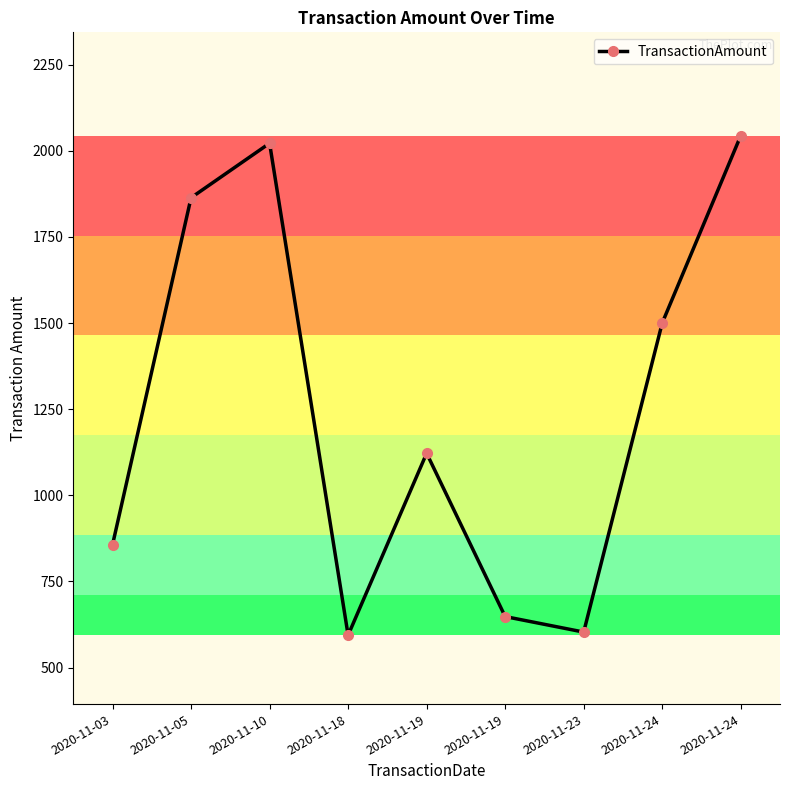

What is the ratio of the value at 2020-11-23 to the value at 2020-11-19?

0.9